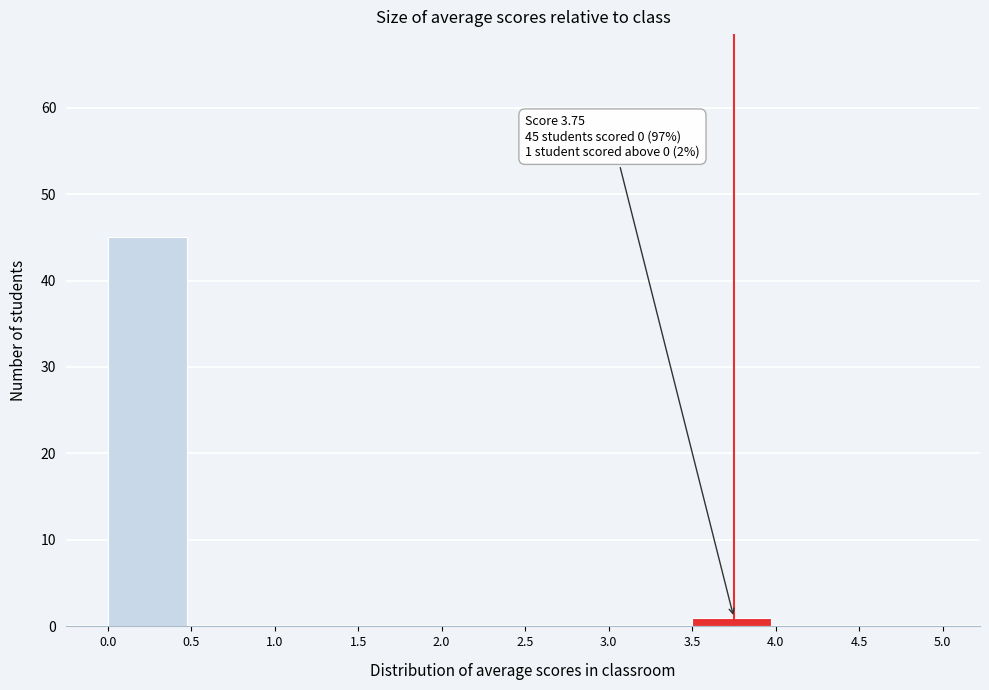

Which range on the x-axis has the tallest bar?

0.0 to 0.5